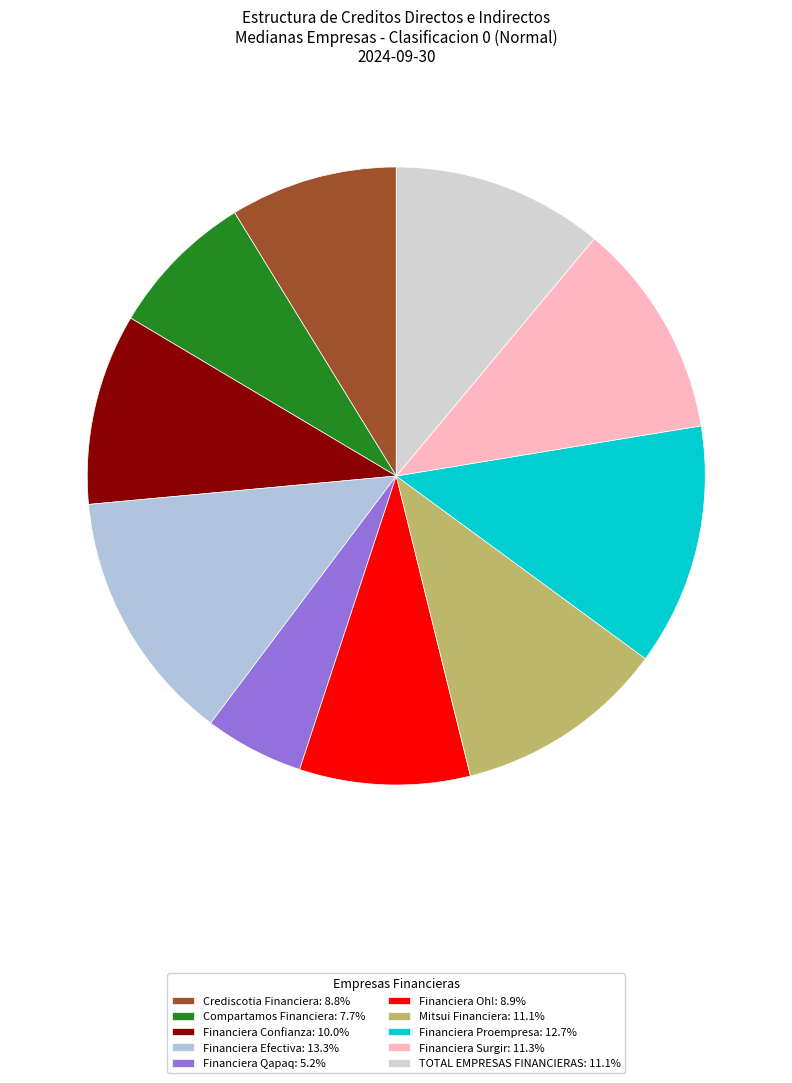

Is there any slice that represents more than half of the pie?

No